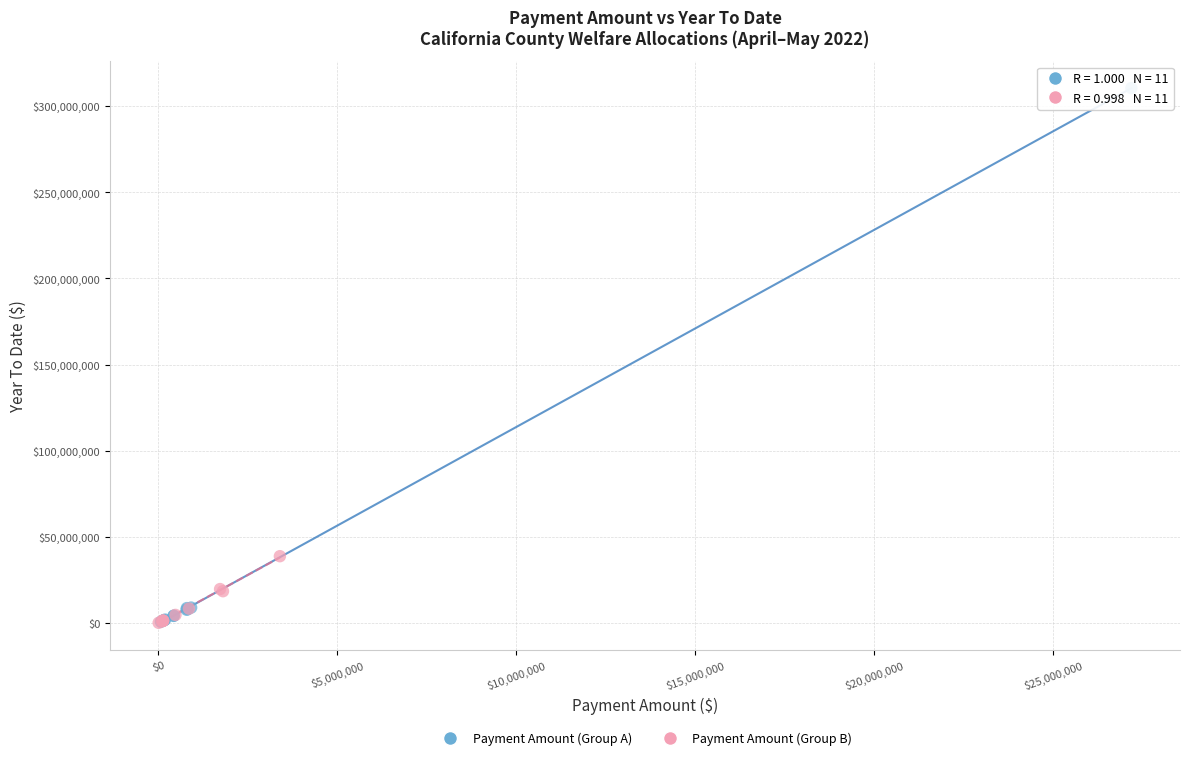

What are all the series names shown in the legend?

Payment Amount (Group A), Payment Amount (Group B)